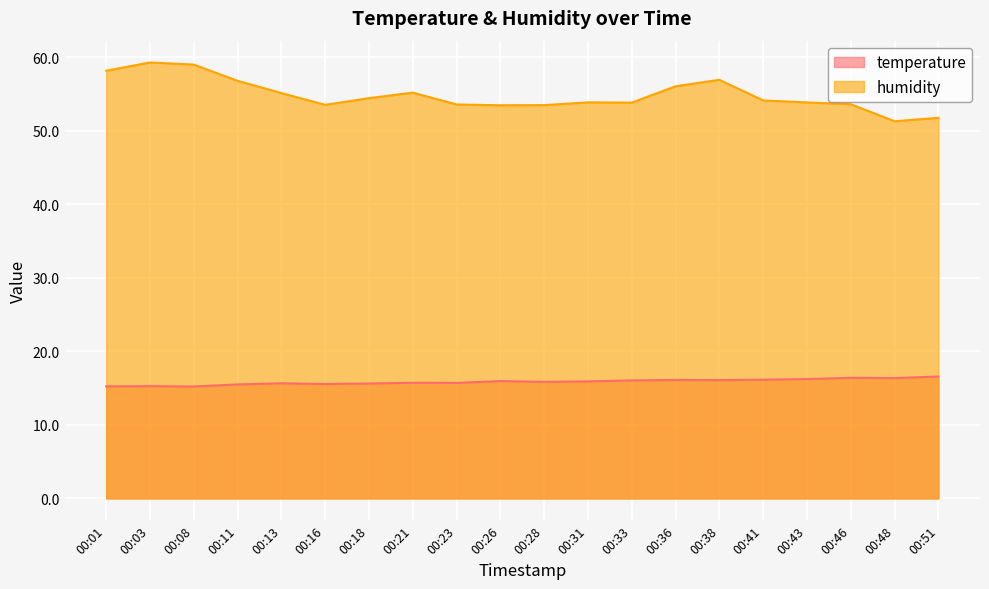

What is the lowest value of the humidity series?

51.3